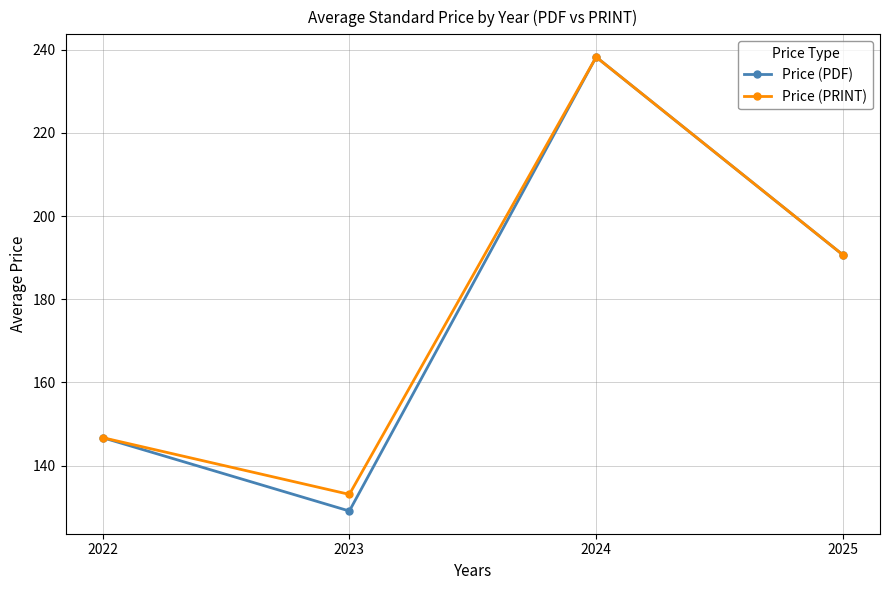

List the labels in order of Price (PDF) value, smallest first.

2023, 2022, 2025, 2024